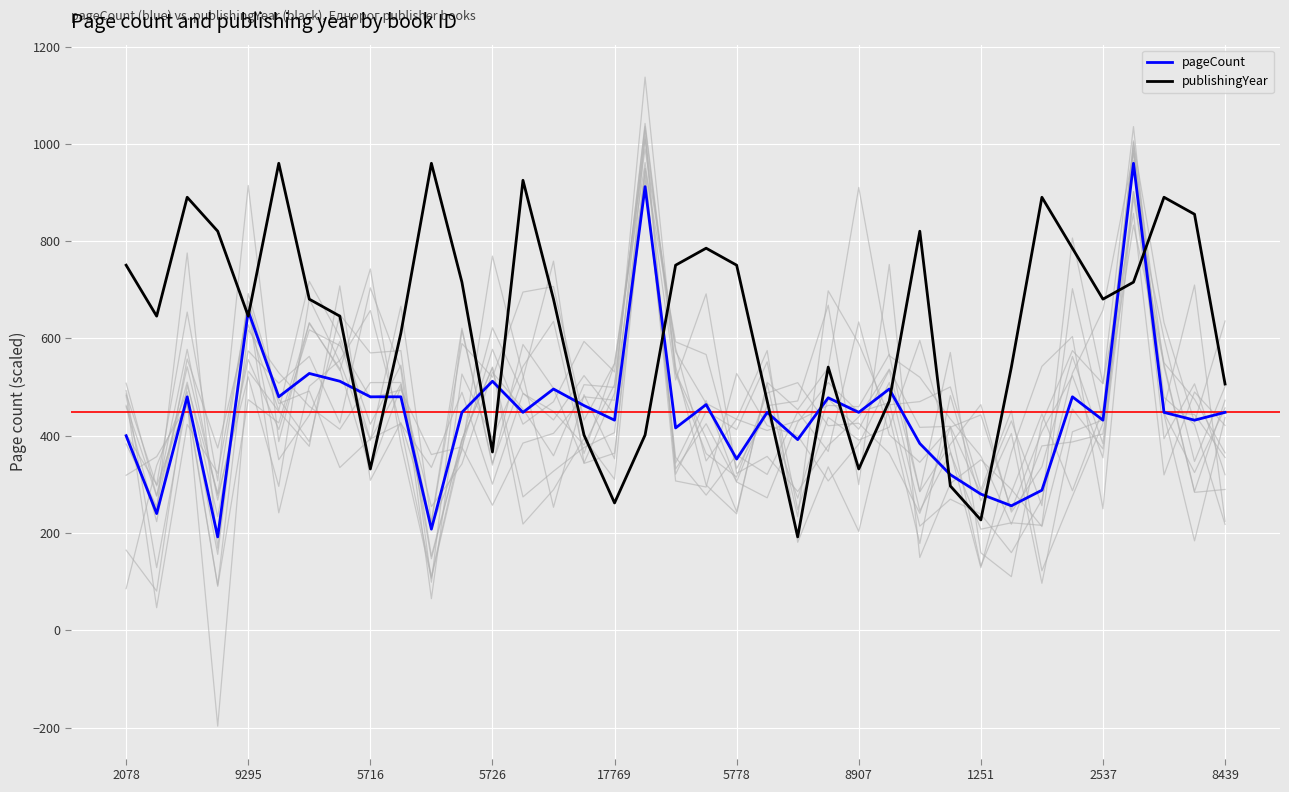

True or false: pageCount has more than 0 interior local peaks.

True